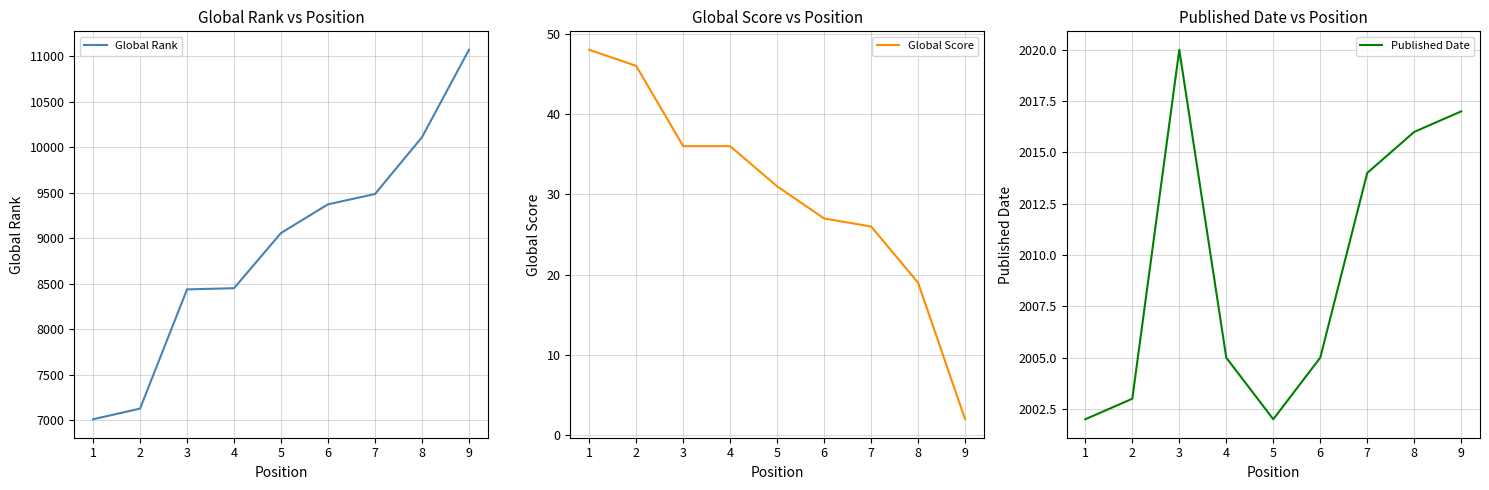

Rank the series by their maximum value, from highest to lowest.

Global Rank, Published Date, Global Score